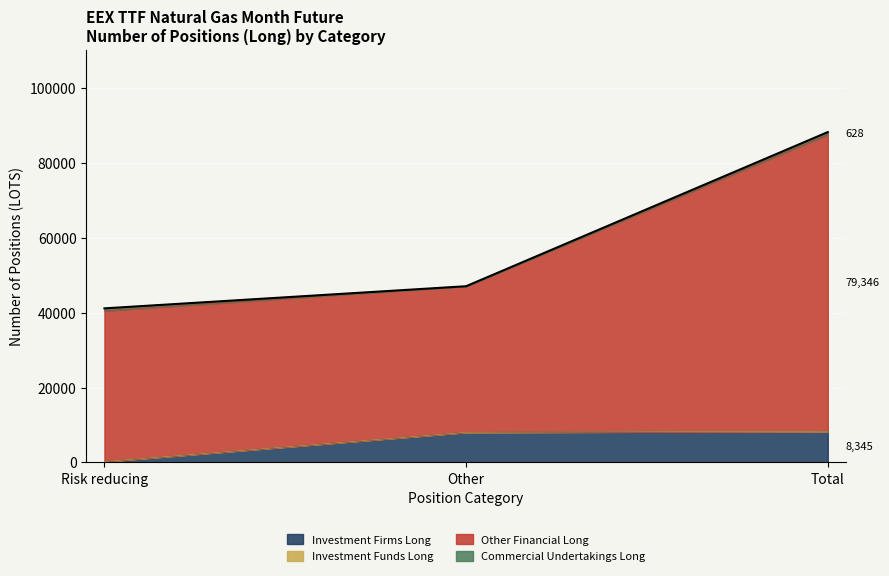

Which has a higher value, Risk reducing or Other?

Other